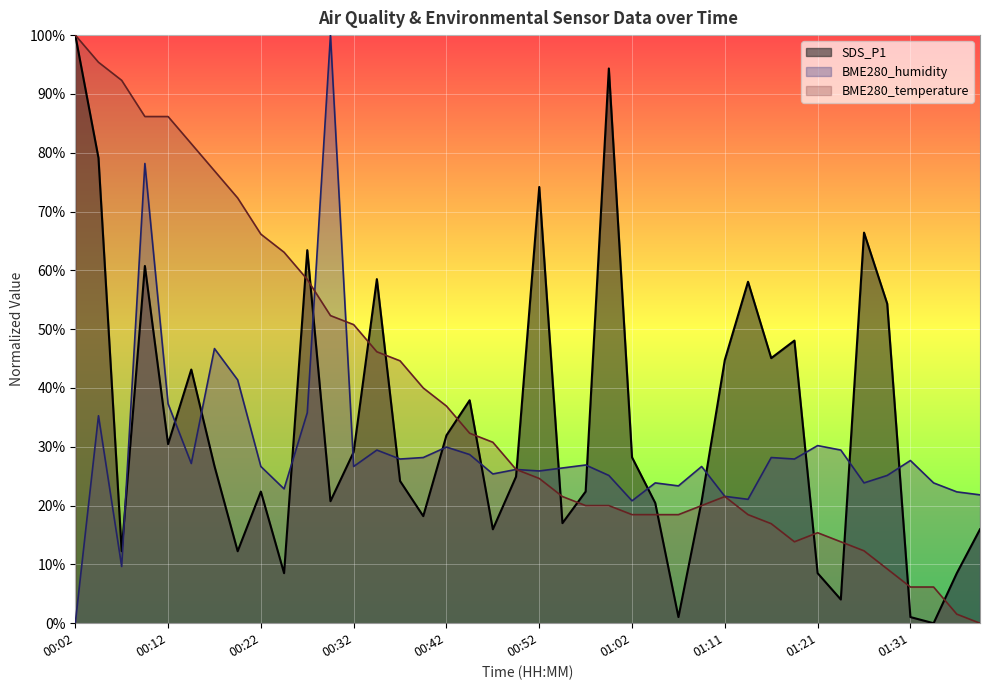

What value does the BME280_humidity series have at 00:34?

29.4